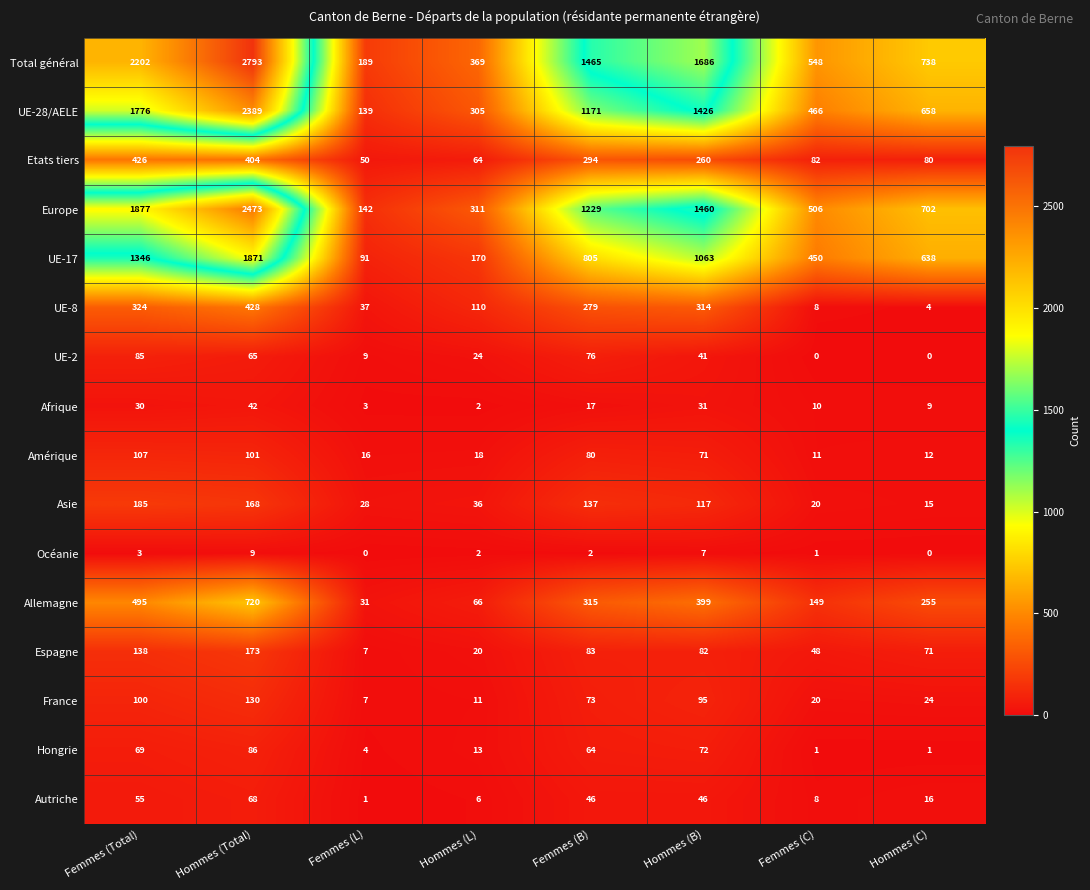

At which category is the sum across all series the highest?

Hommes (Total)